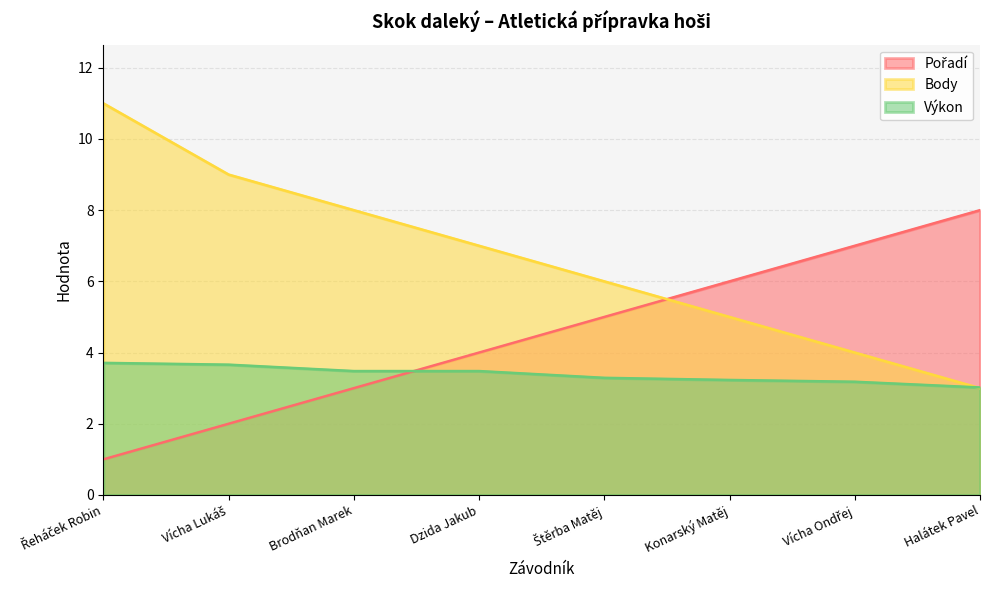

What are all the series names shown in the legend?

Pořadí, Body, Výkon